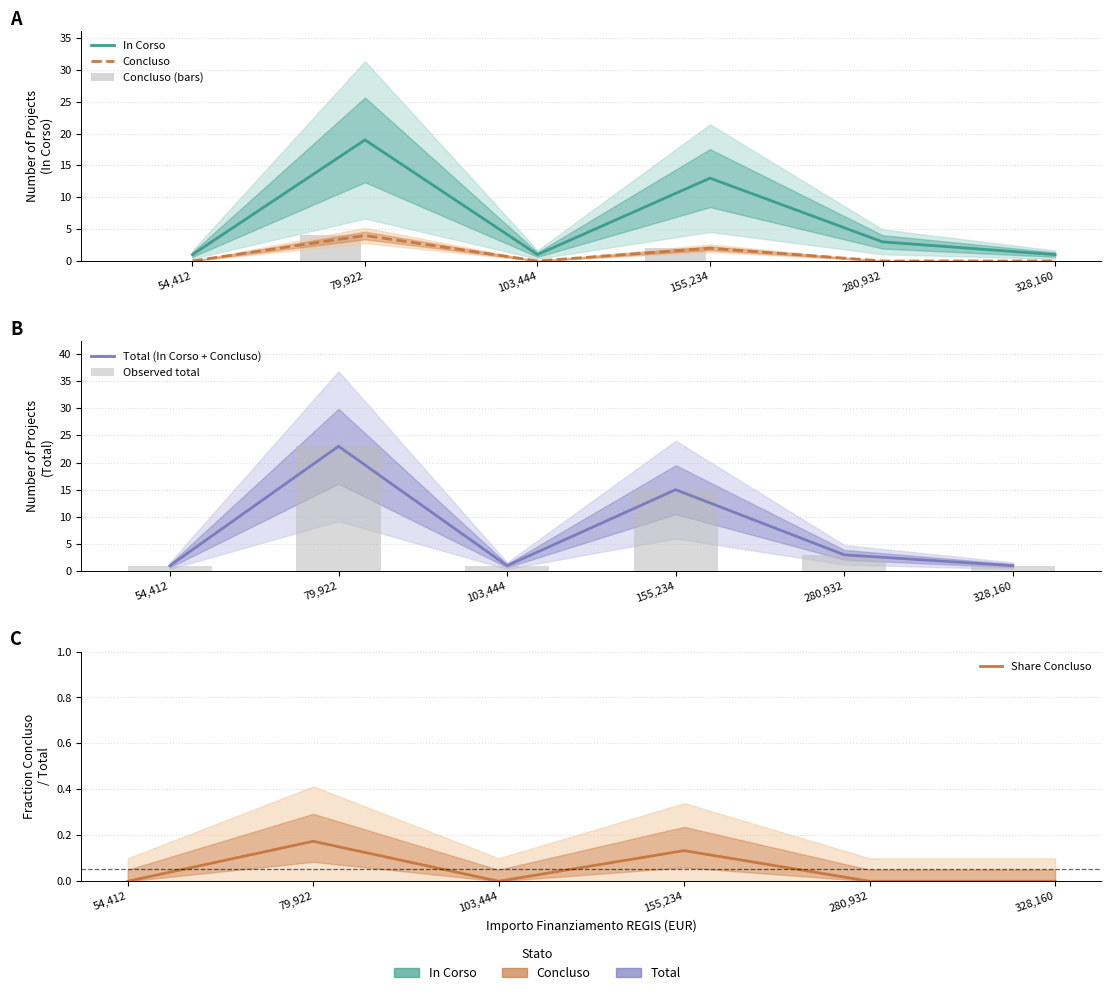

How many In Corso values are between 1 and 13?

5